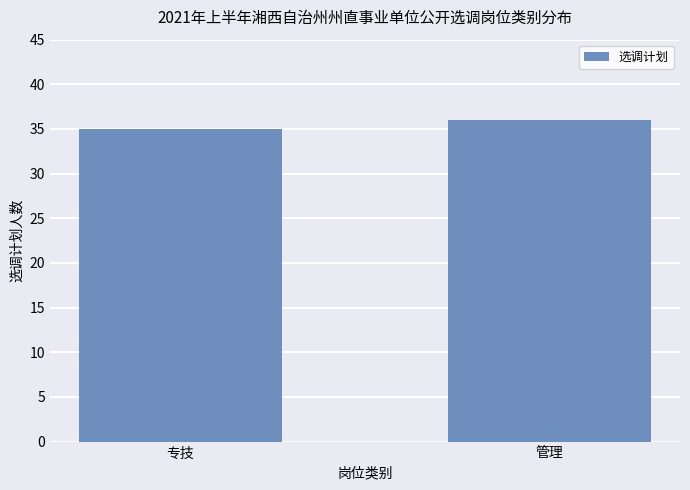

Is it true that the value at 专技 is 58?

False